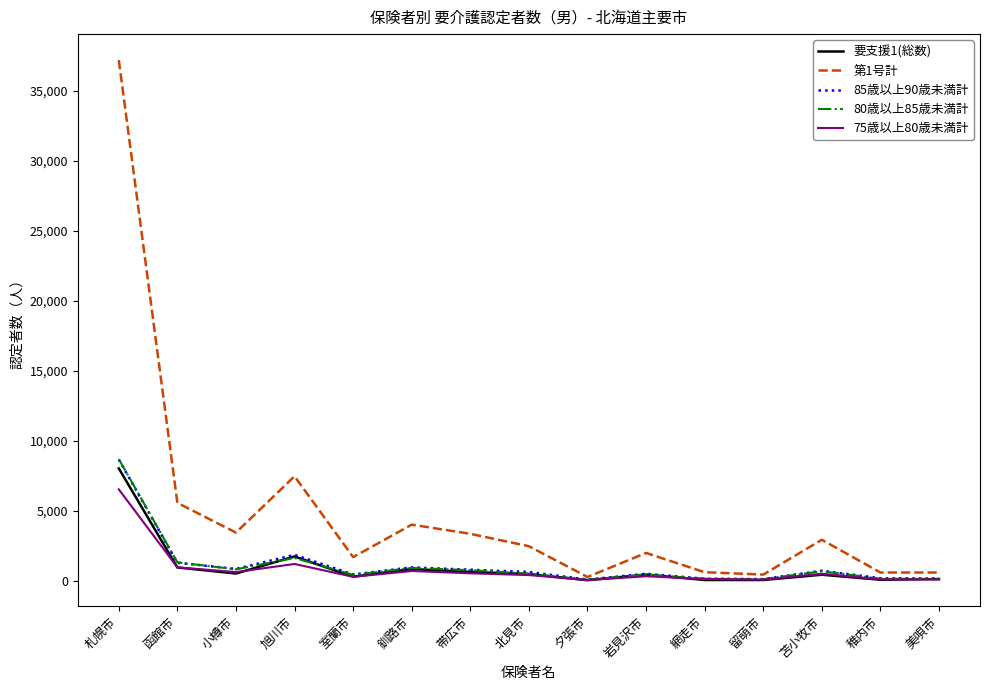

How many values in the 80歳以上85歳未満計 series are below 494?

7